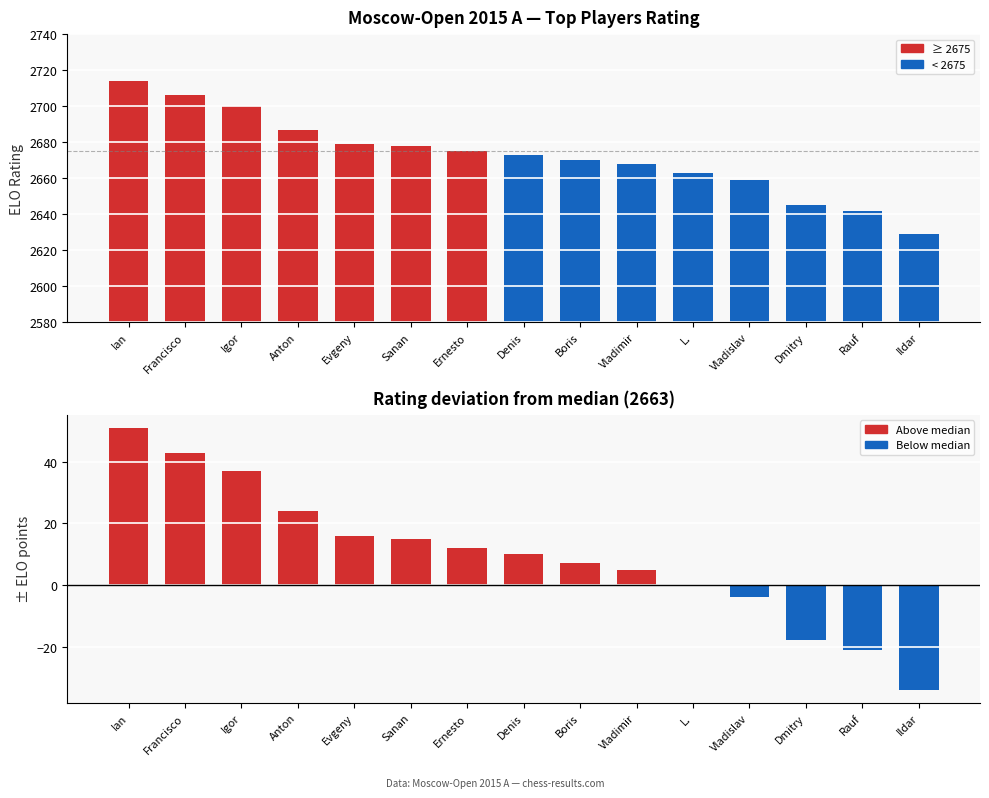

Is the value of Rating at Denis greater than the value of Deviation from median at L.?

Yes